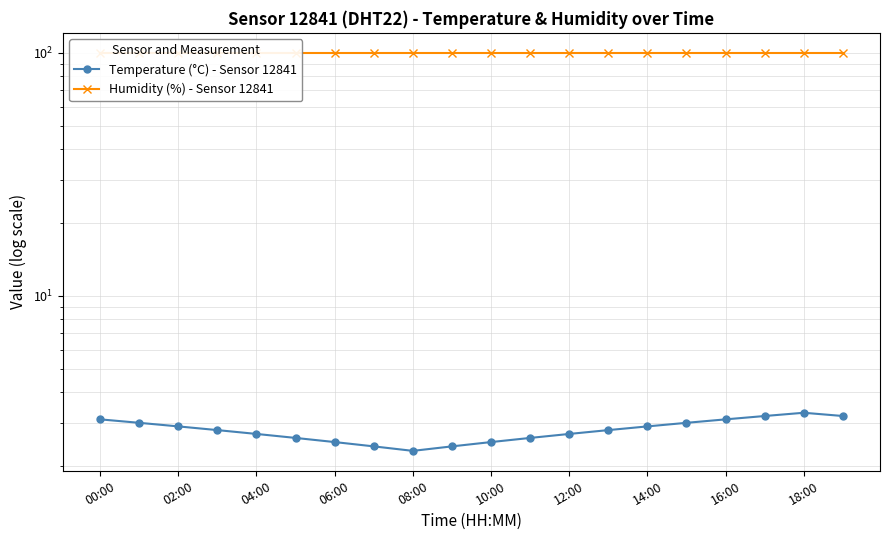

What is the smallest value displayed?

2.3